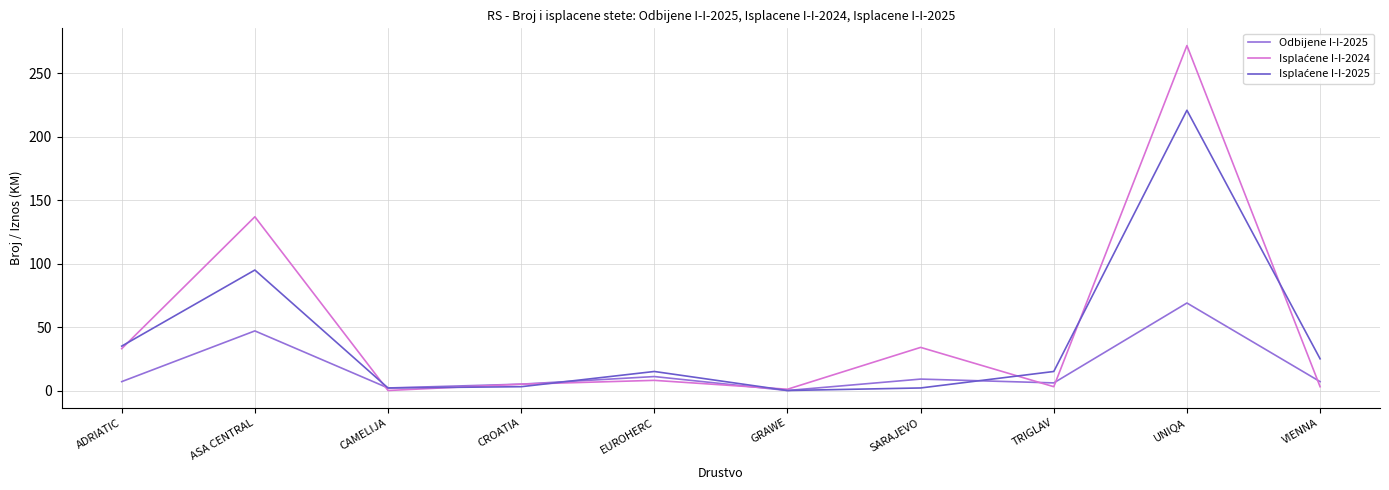

Count the number of categories in the chart.

10